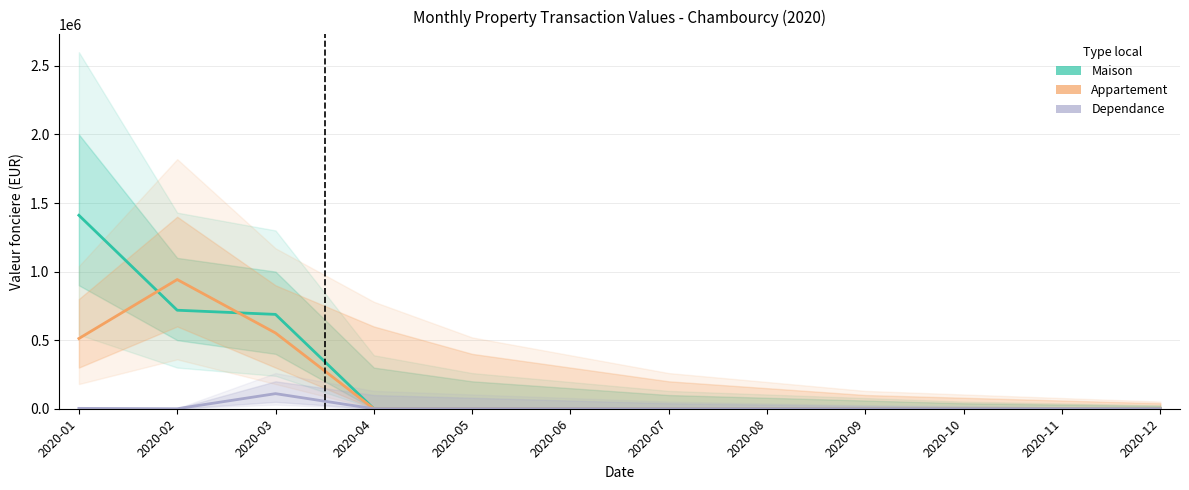

What is the difference between the maximum and minimum values in the Appartement series?

942000